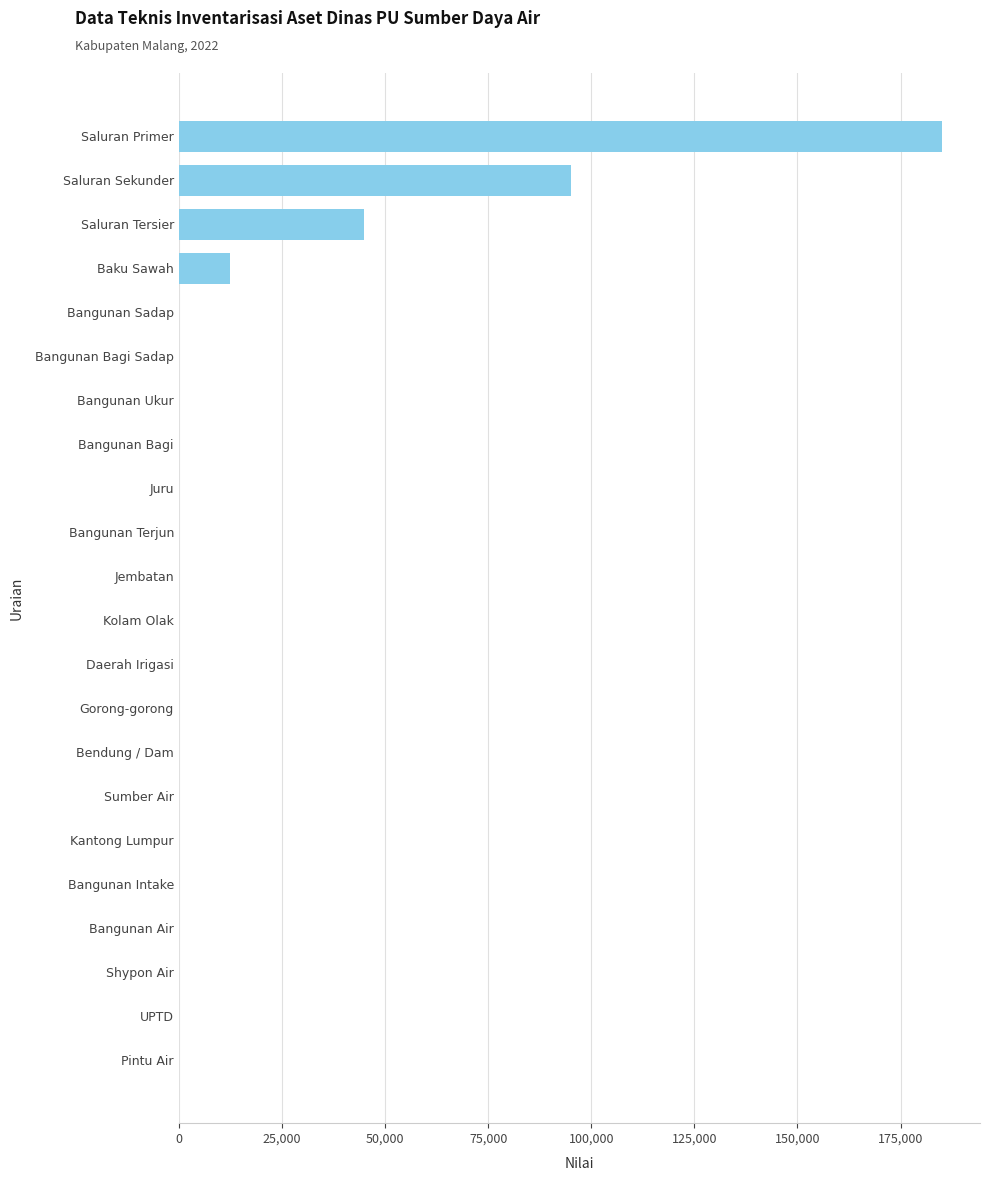

What is the sum of all values?

337990